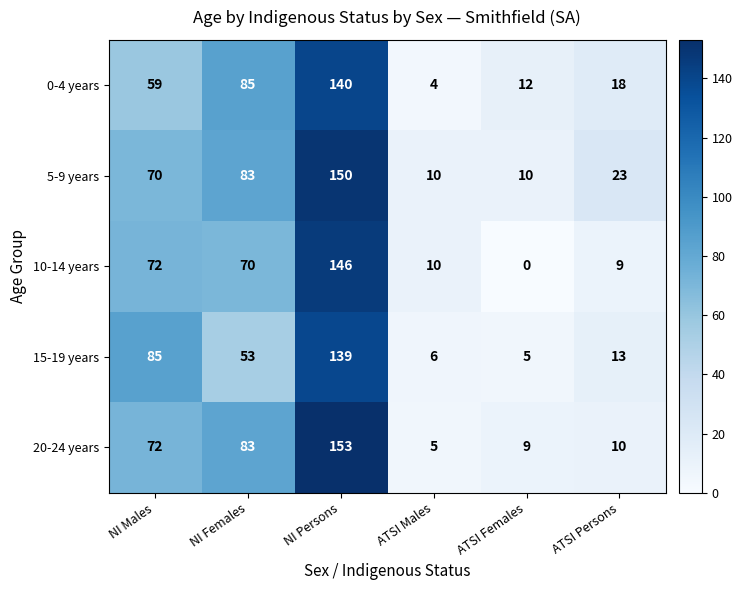

What is the sum of all 0-4 years values?

318